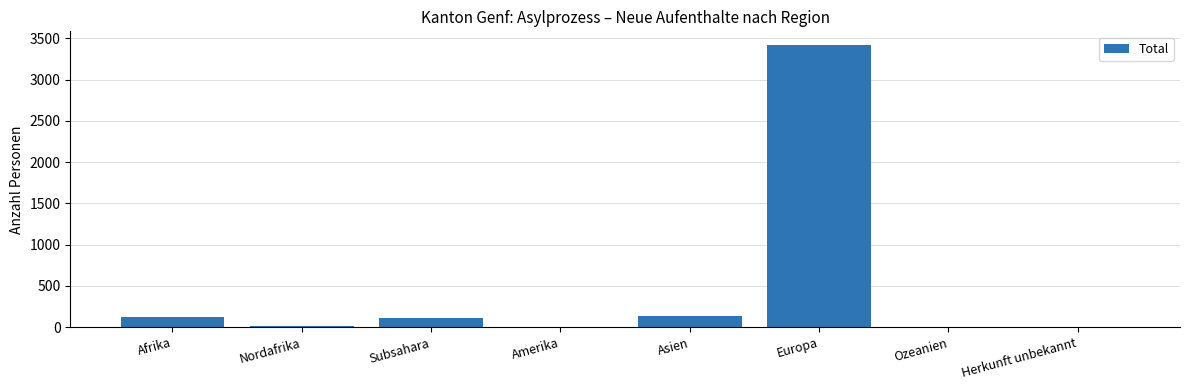

Are the bars grouped side by side (vs. stacked)?

No